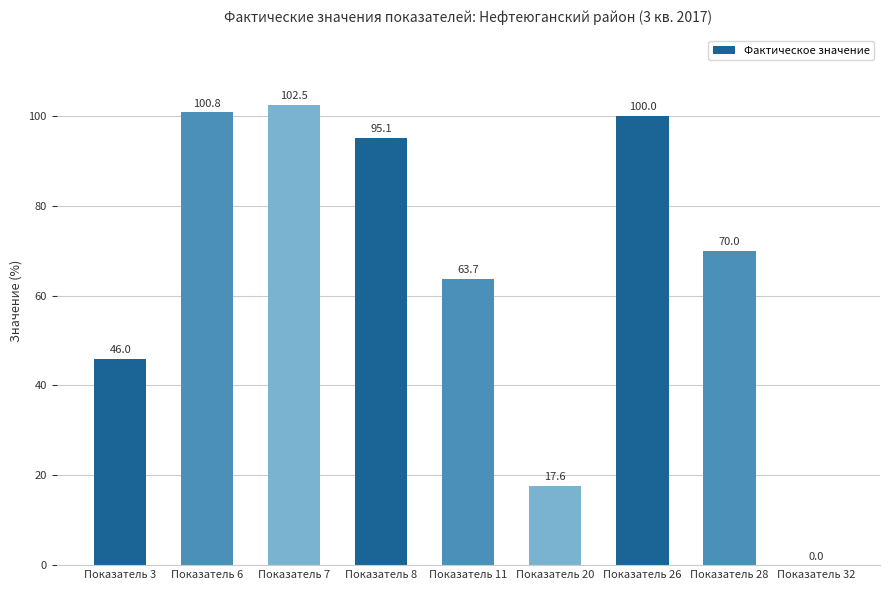

Reading left to right, what are all the values shown in this chart?

Показатель 3=46.0	Показатель 6=100.8	Показатель 7=102.5	Показатель 8=95.1	Показатель 11=63.7	Показатель 20=17.6	Показатель 26=100.0	Показатель 28=70.0	Показатель 32=0.0